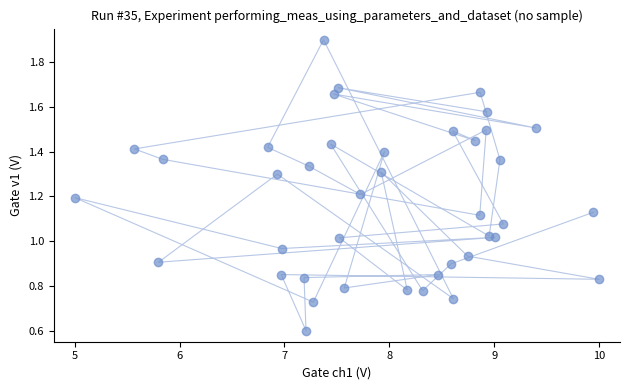

What is the range of X values (max minus min)?

5.0